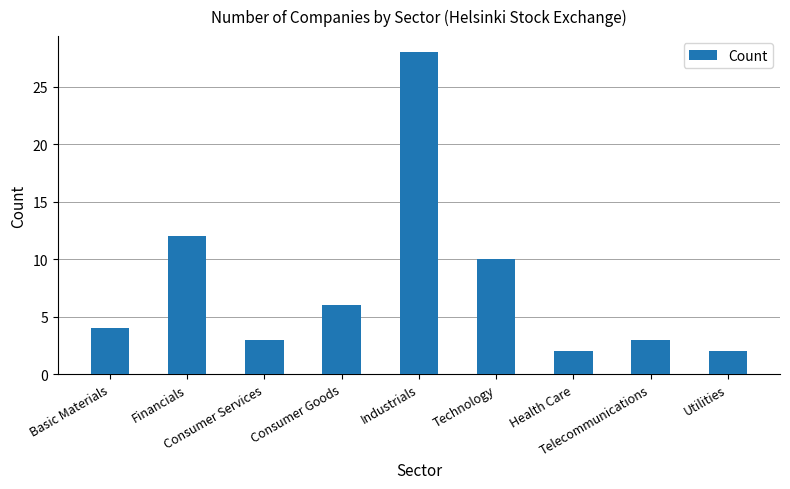

What position from the left is Industrials?

5